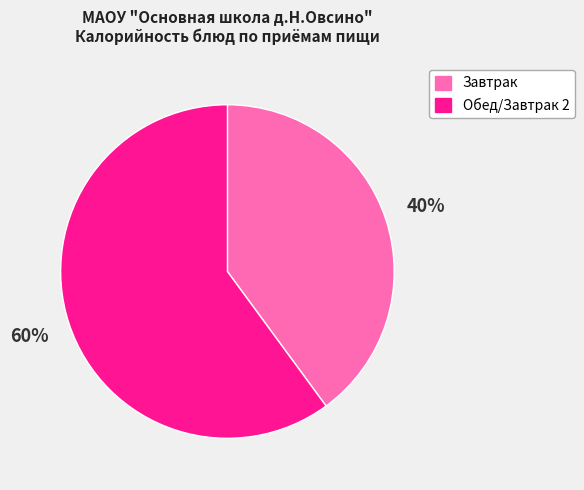

To the nearest percent, what is the average slice percentage?

50%